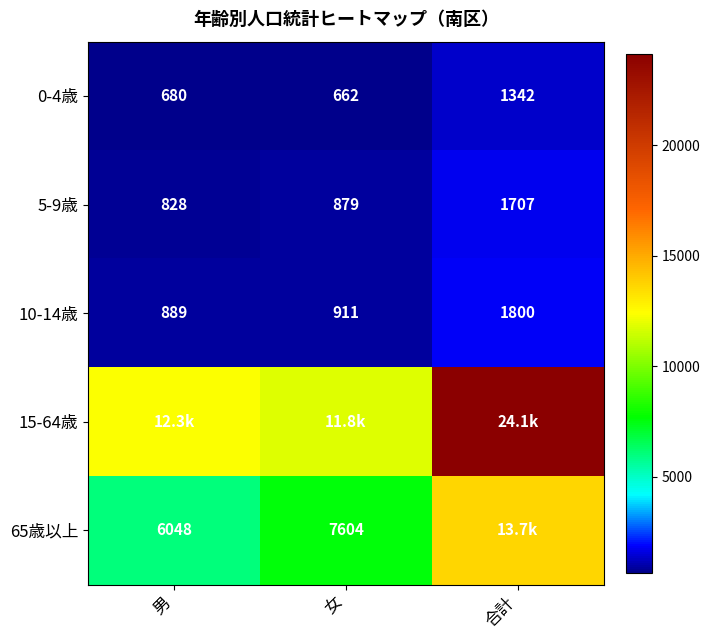

At which category is the sum across all series the highest?

合計